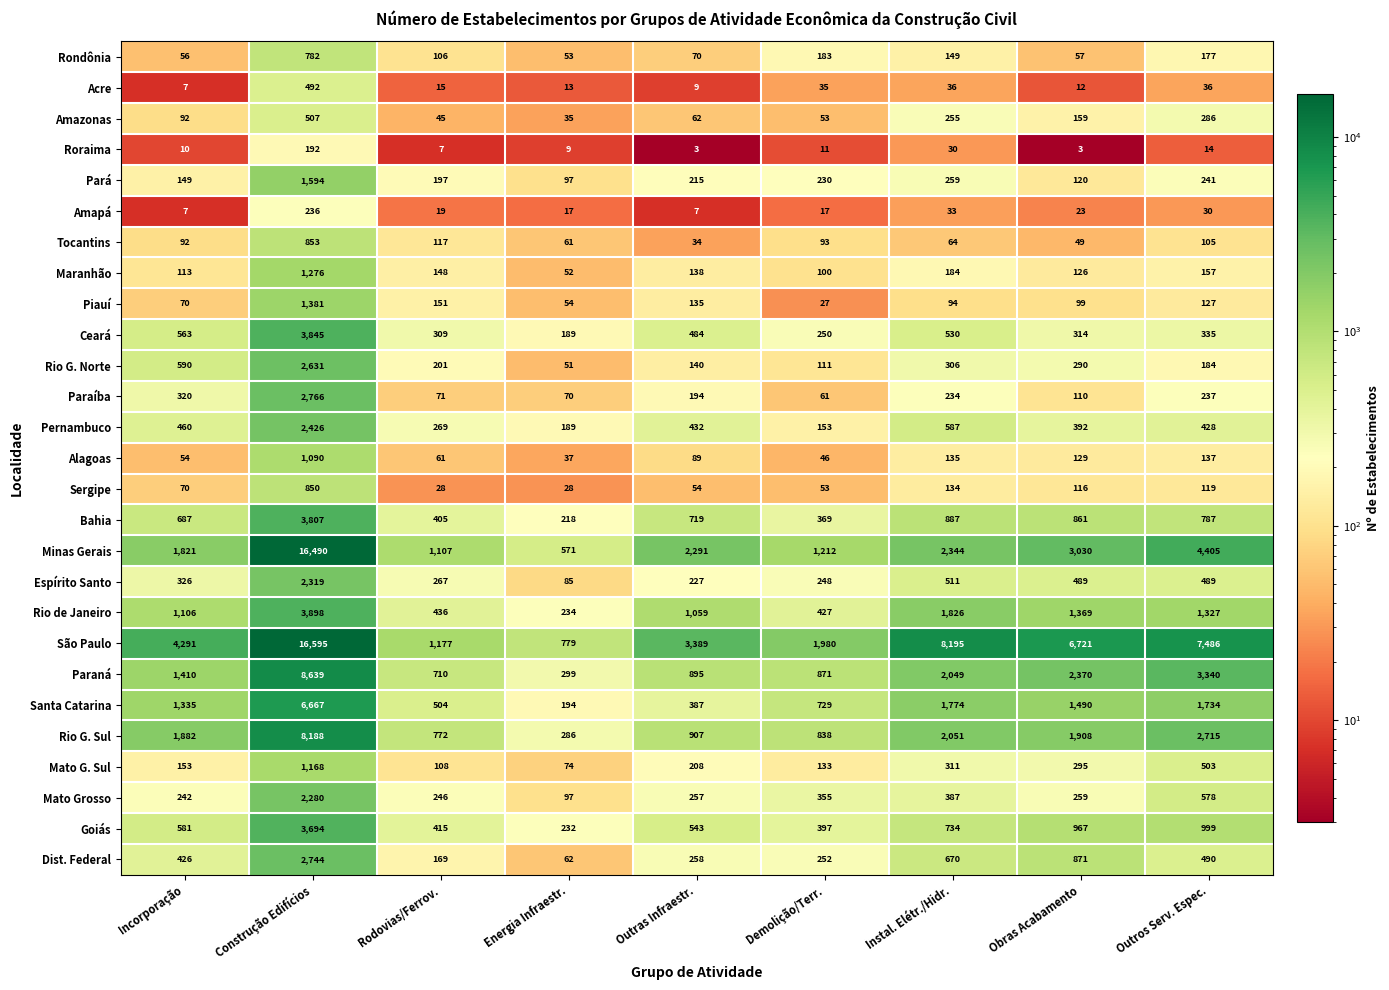

Is it true that Goiás equals 5610 at Construção Edifícios?

False